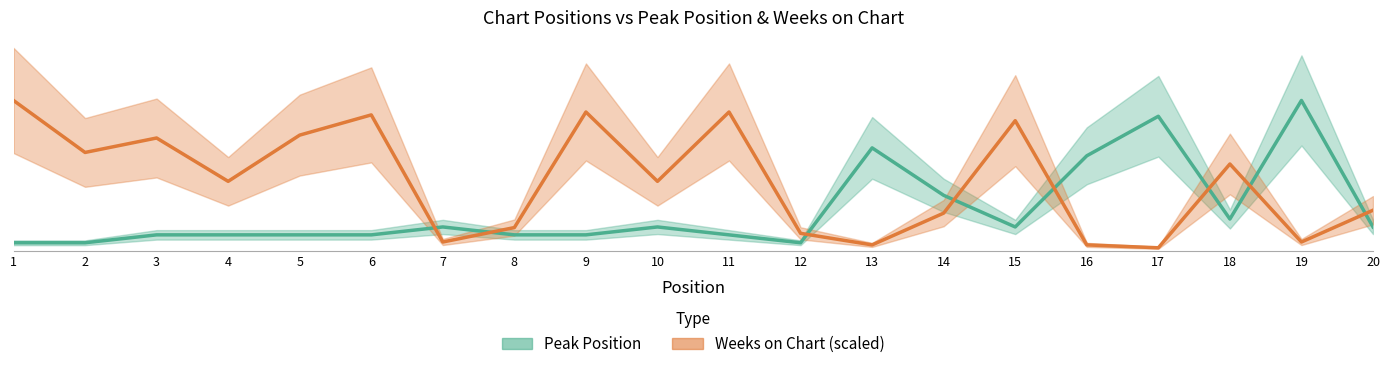

Where is Weeks on Chart nearest to the value 9?

4